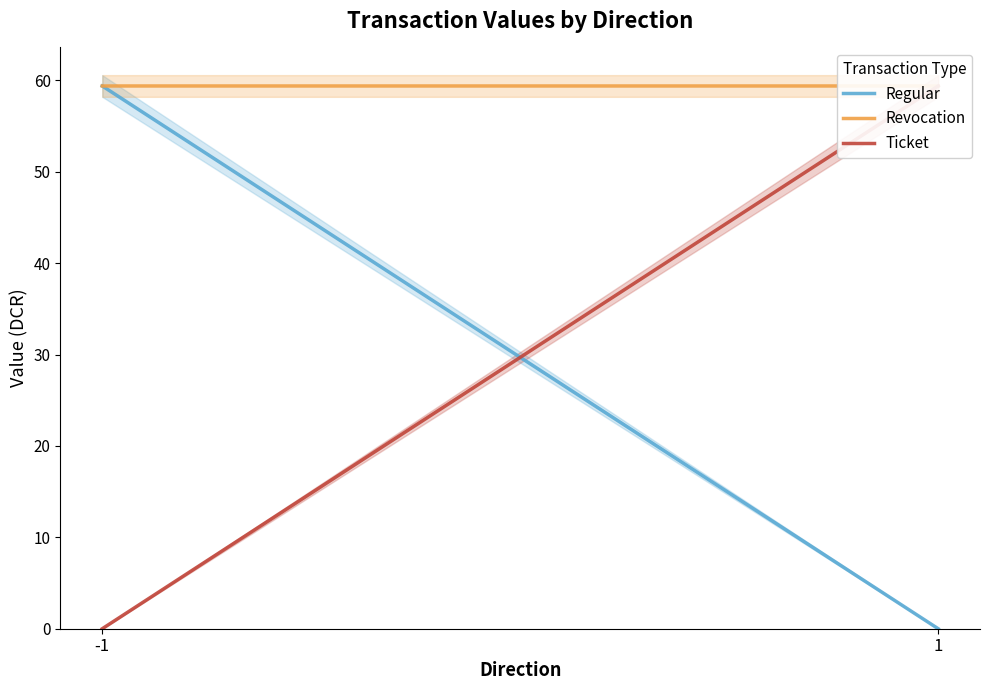

Read the Revocation value at 1.

59.4